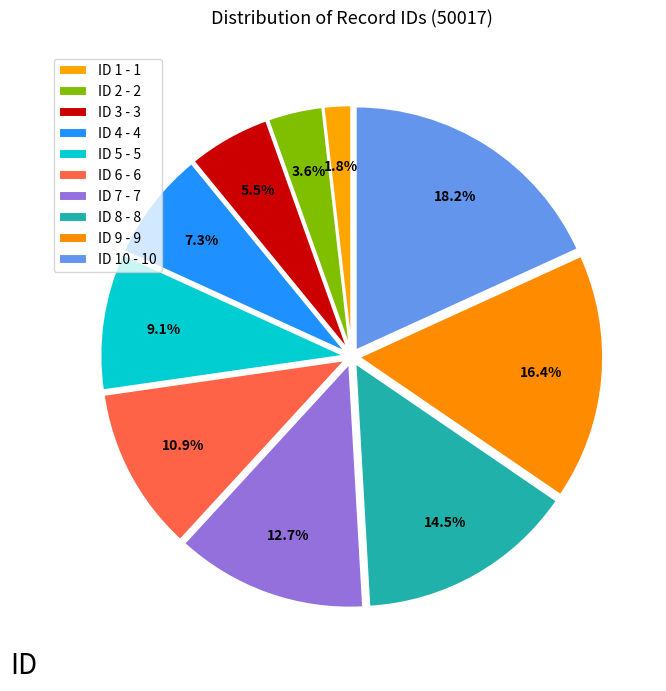

Count the number of slices in the pie.

10